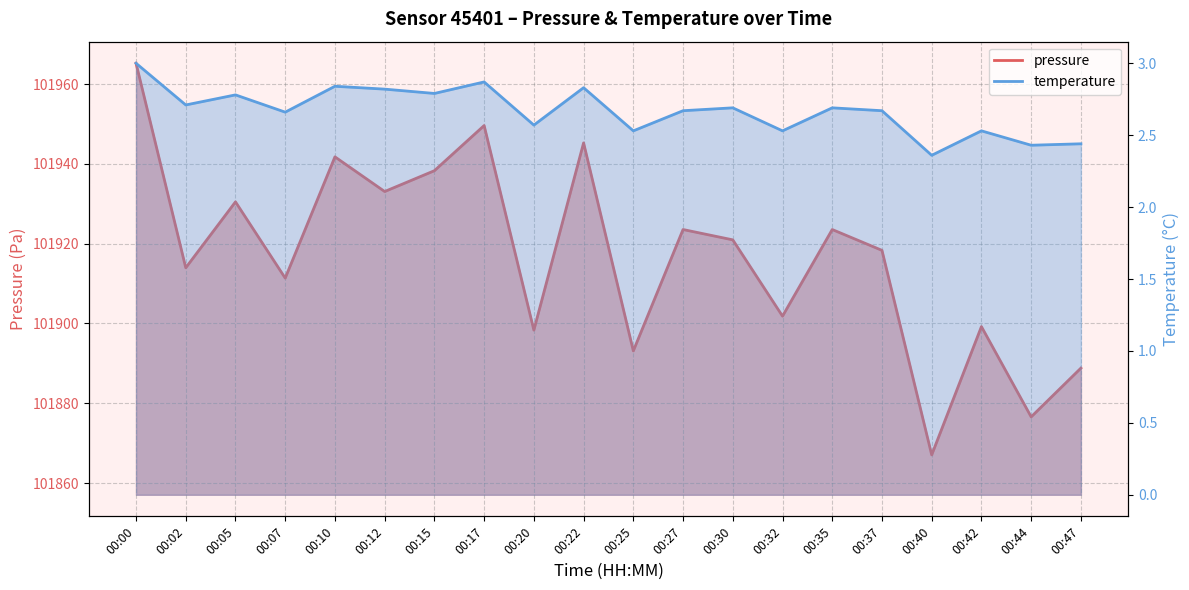

What is the sum of all pressure values?

2038340.6